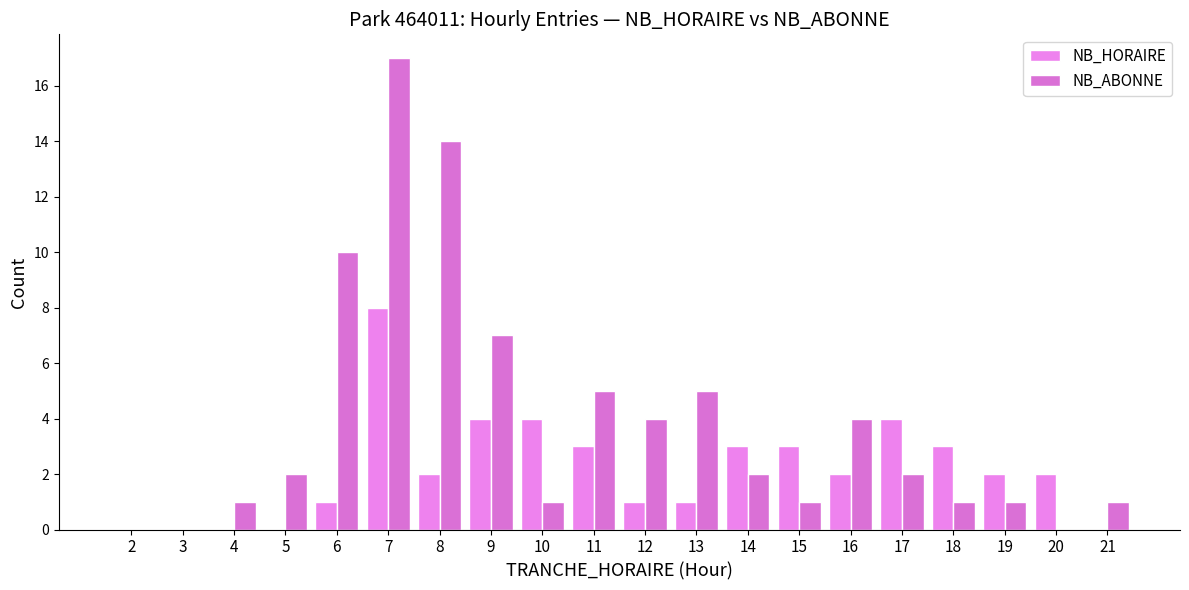

What is the spread (max minus min) of values at 15?

2